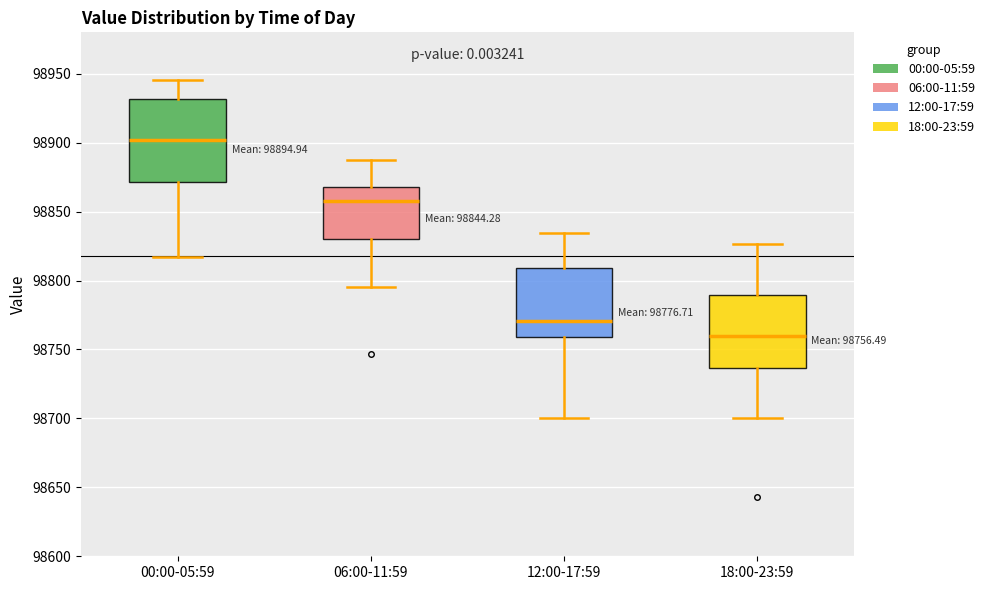

Which box's median line is the lowest?

18:00-23:59